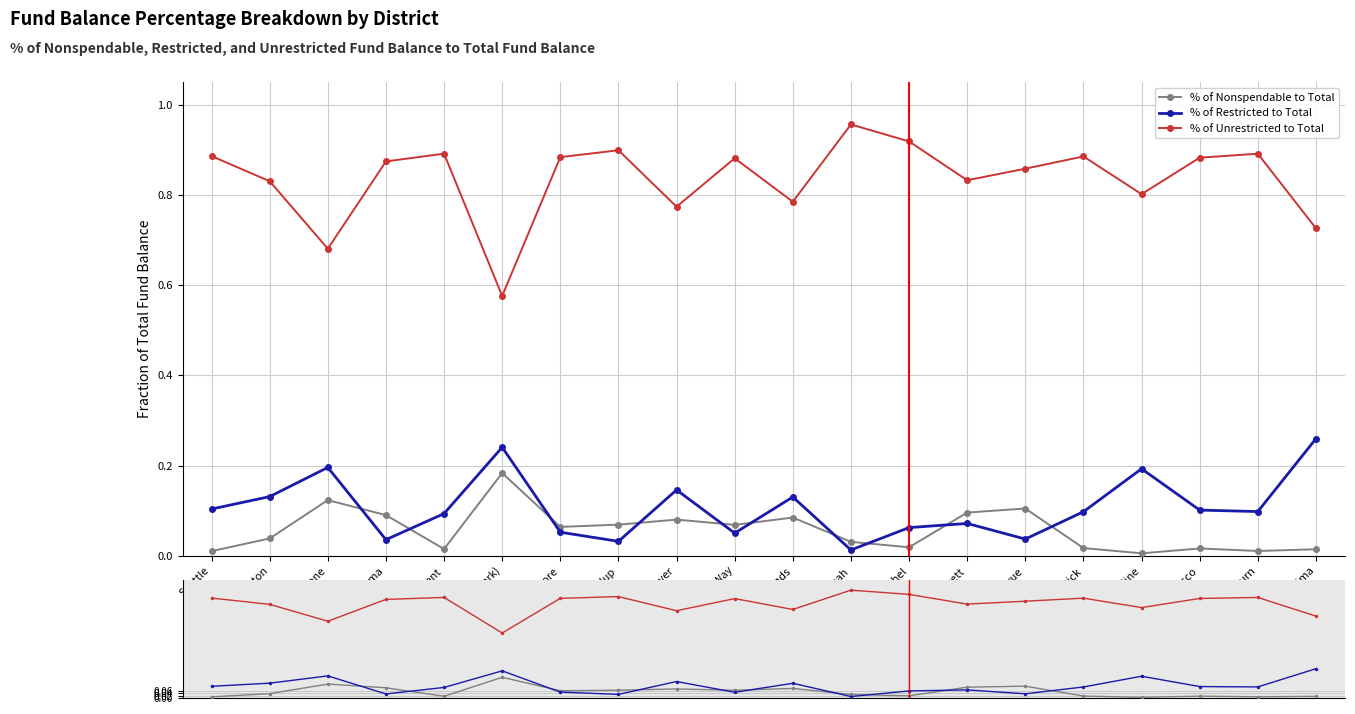

Reading left to right, transcribe all the data shown in this chart.

% of Nonspendable to Total: Seattle=0.0	Lake Washington=0.0	Spokane=0.1	Tacoma=0.1	Kent=0.0	Evergreen (Clark)=0.2	Northshore=0.1	Puyallup=0.1	Vancouver=0.1	Federal Way=0.1	Edmonds=0.1	Issaquah=0.0	Bethel=0.0	Everett=0.1	Bellevue=0.1	Kennewick=0.0	Highline=0.0	Pasco=0.0	Auburn=0.0	Yakima=0.0
% of Restricted to Total: Seattle=0.1	Lake Washington=0.1	Spokane=0.2	Tacoma=0.0	Kent=0.1	Evergreen (Clark)=0.2	Northshore=0.1	Puyallup=0.0	Vancouver=0.1	Federal Way=0.1	Edmonds=0.1	Issaquah=0.0	Bethel=0.1	Everett=0.1	Bellevue=0.0	Kennewick=0.1	Highline=0.2	Pasco=0.1	Auburn=0.1	Yakima=0.3
% of Unrestricted to Total: Seattle=0.9	Lake Washington=0.8	Spokane=0.7	Tacoma=0.9	Kent=0.9	Evergreen (Clark)=0.6	Northshore=0.9	Puyallup=0.9	Vancouver=0.8	Federal Way=0.9	Edmonds=0.8	Issaquah=1.0	Bethel=0.9	Everett=0.8	Bellevue=0.9	Kennewick=0.9	Highline=0.8	Pasco=0.9	Auburn=0.9	Yakima=0.7